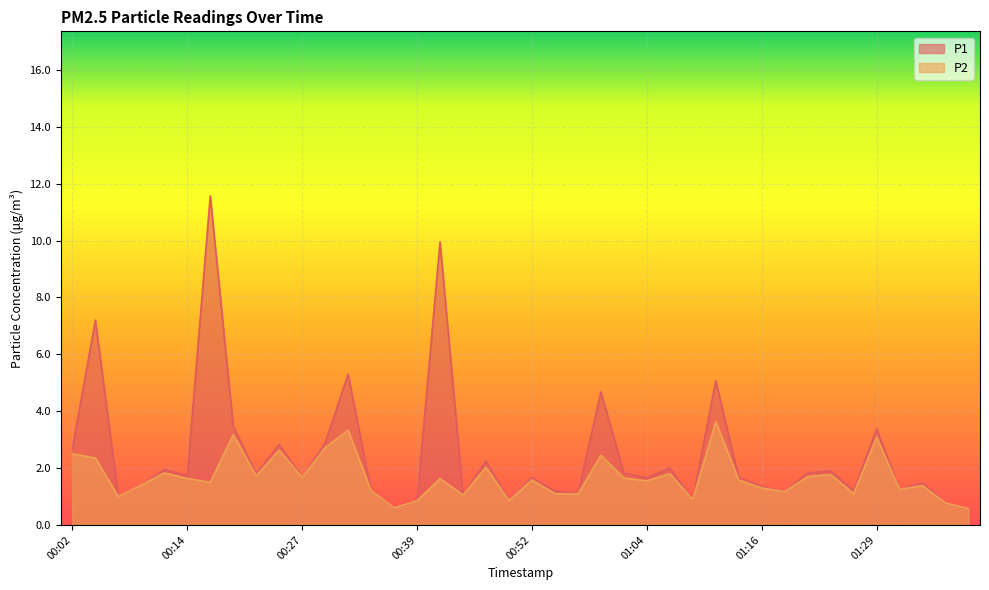

The value of P2 at 00:02 is 1.0. True or false?

False